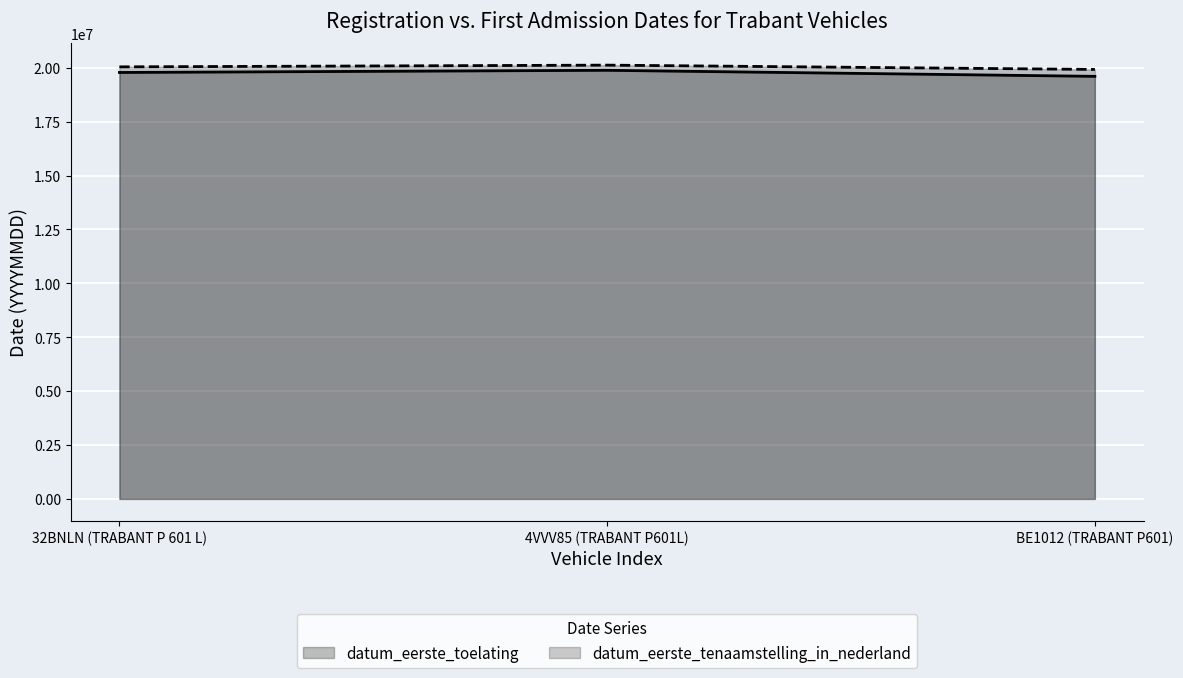

What is the spread (max minus min) of values at 32BNLN (TRABANT P 601 L)?

260112